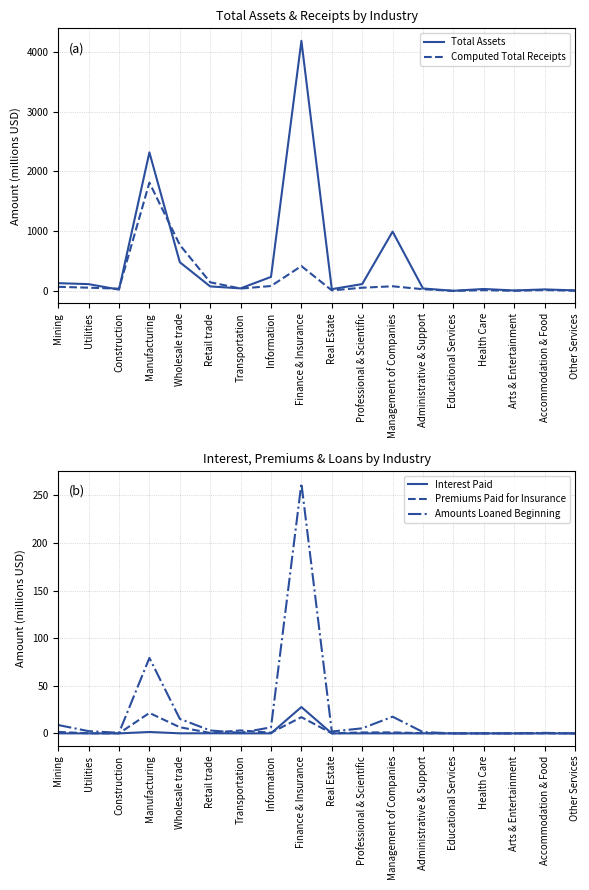

What is the label of the 10th point from the right?

Finance & Insurance